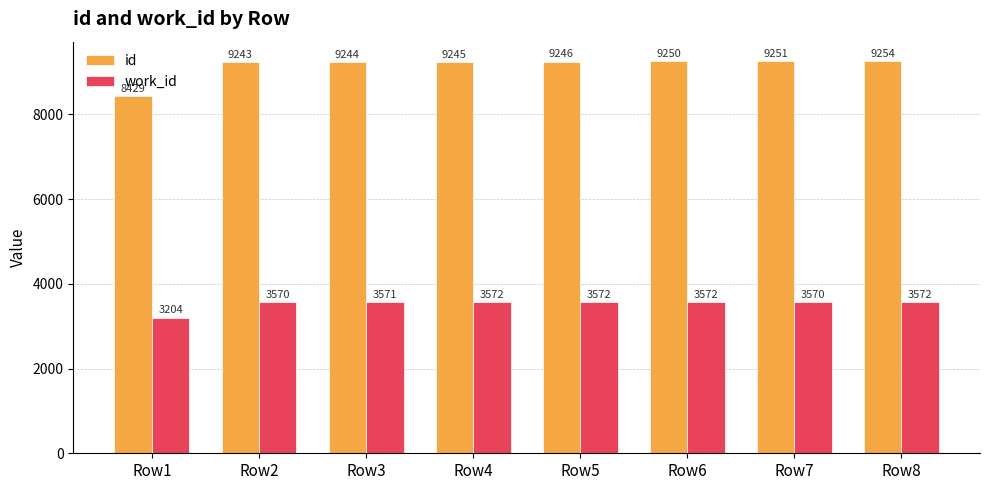

Does the chart contain stacked bars?

No